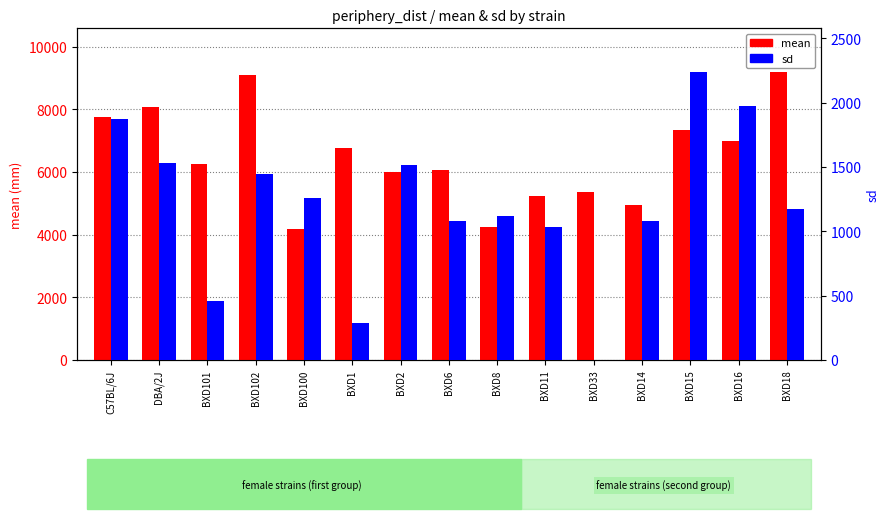

Which category has the lowest value in the mean series?

BXD100